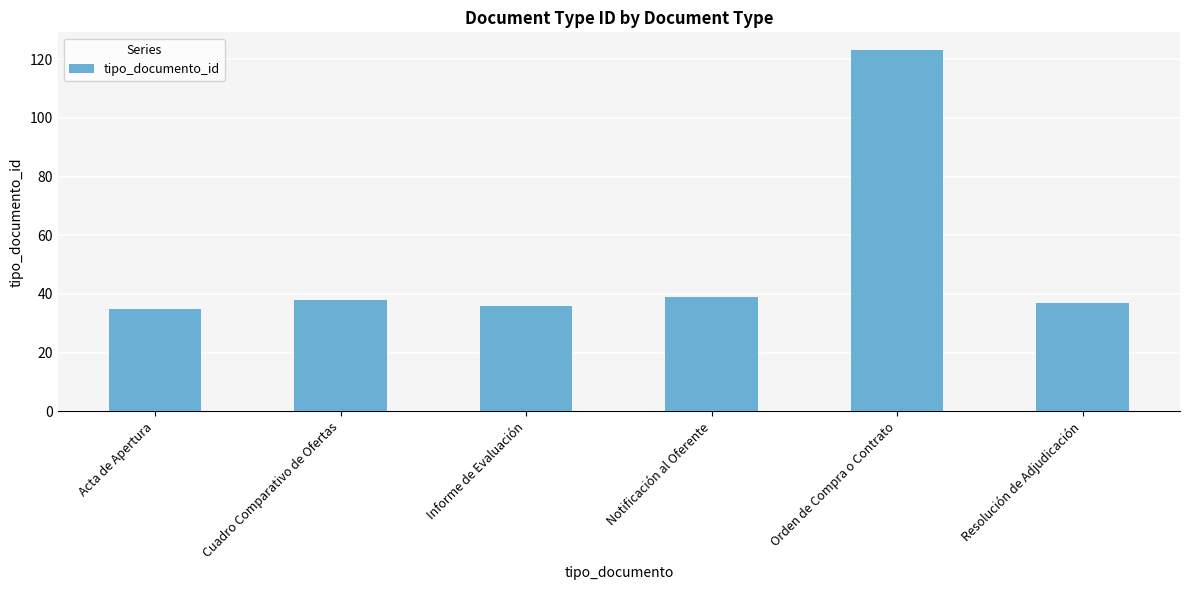

What is the approximate value at Orden de Compra o Contrato?

123